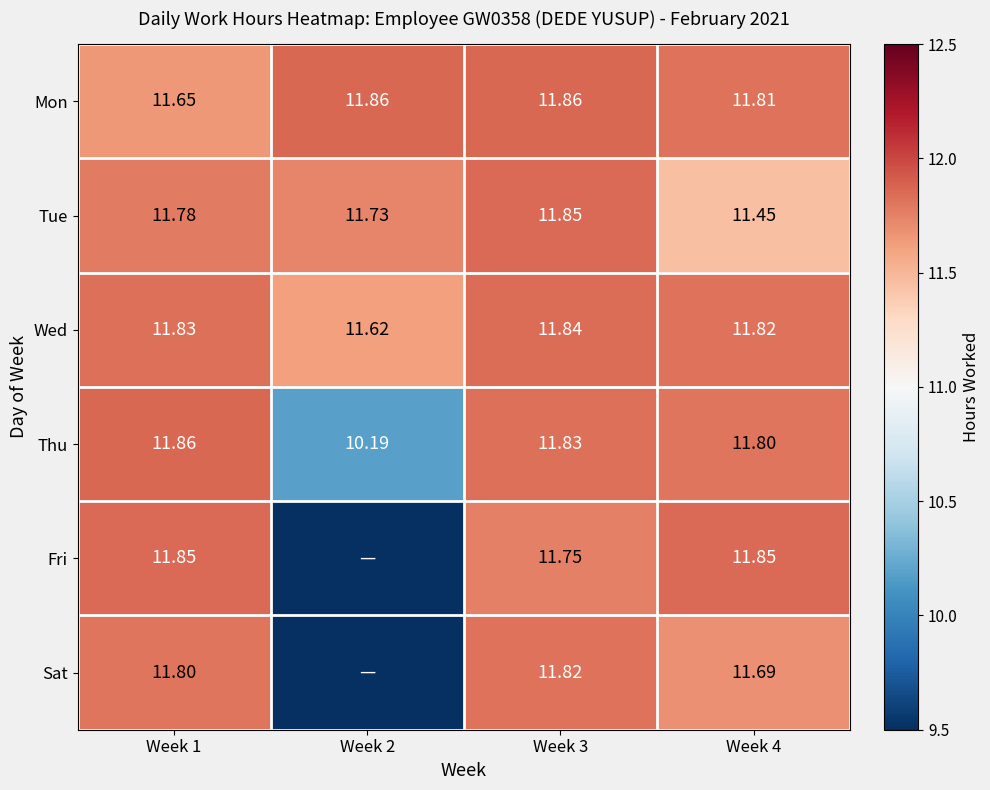

At Week 1, list the series in order from smallest to largest.

Mon, Tue, Sat, Wed, Fri, Thu